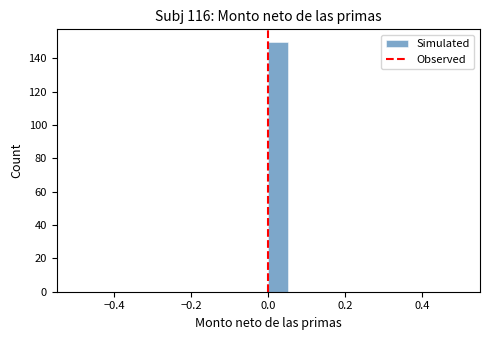

Around what value on the x-axis is the tallest bar? Give the approximate position of its centre, as read against the axis.

0.02